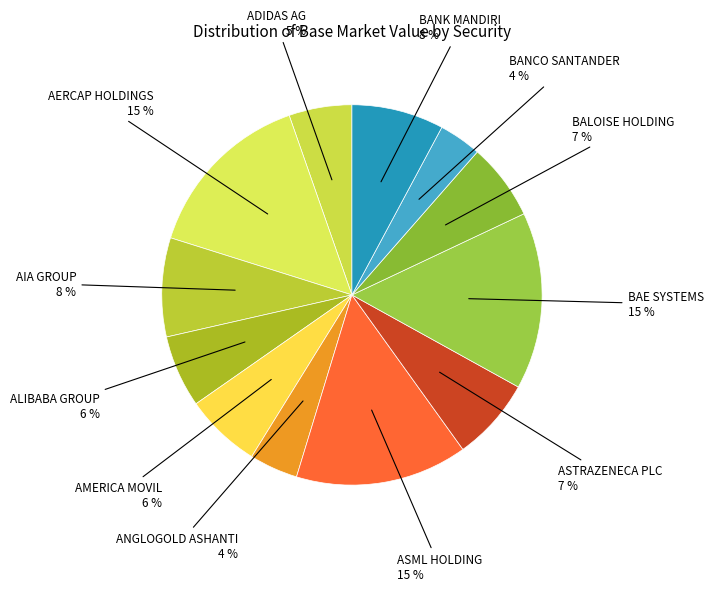

What is the smallest slice in the pie chart?

BANCO SANTANDER CHILE ADR